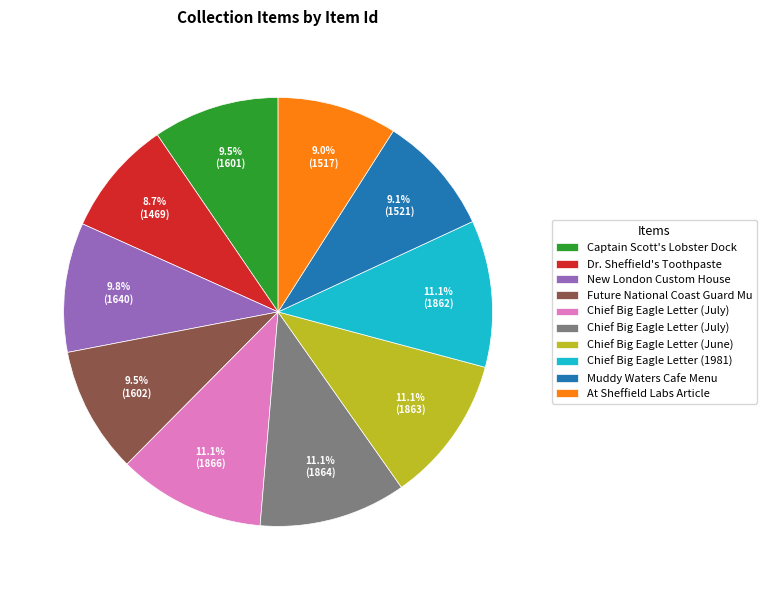

Is there any slice that represents more than half of the pie?

No